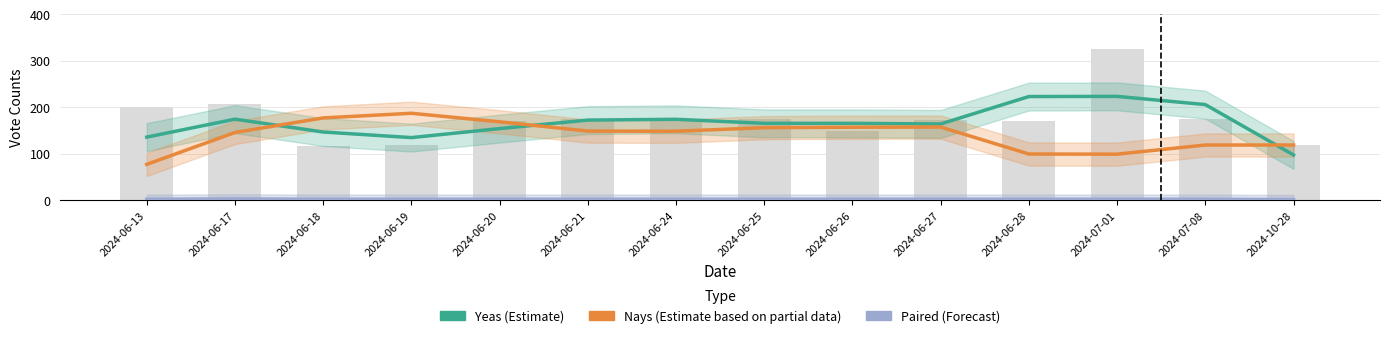

The value of Yeas (Estimate) at 2024-10-28 is 63.6. True or false?

False